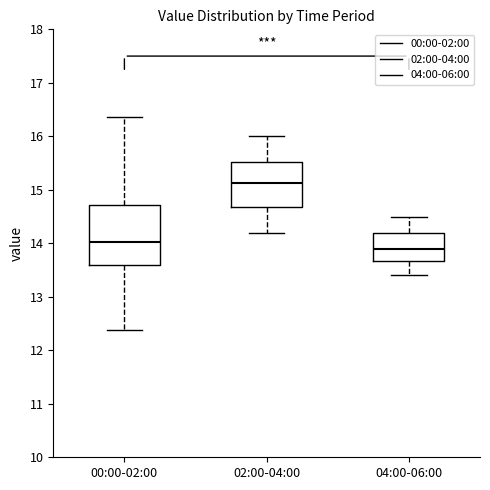

Reading left to right, transcribe this box plot: for each box, give where its median line is, the range the box spans, and where its two whiskers end, as read against the y-axis. The values are not printed on the chart, so give them approximately, as read against the axis.

00:00-02:00: median 14.0, box 13.6 to 14.7, whiskers 12.4 to 16.4
02:00-04:00: median 15.1, box 14.7 to 15.5, whiskers 14.2 to 16.0
04:00-06:00: median 13.9, box 13.7 to 14.2, whiskers 13.4 to 14.5